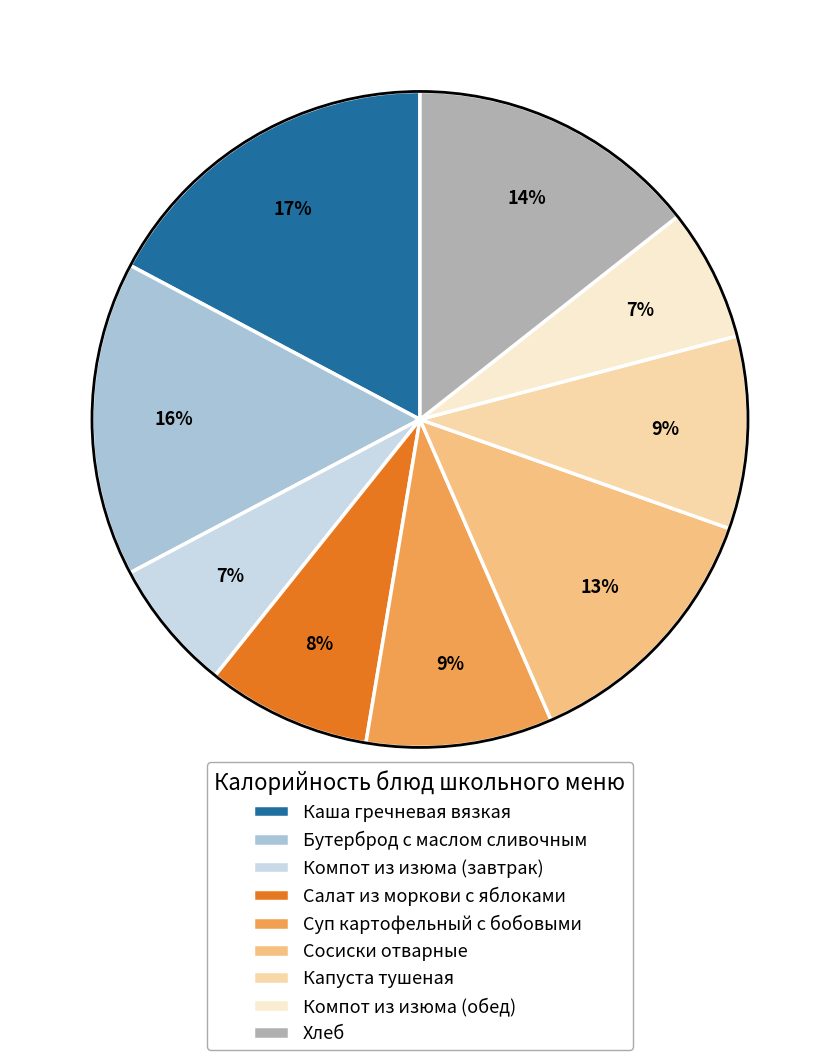

Which category has the biggest portion of the pie?

Каша гречневая вязкая